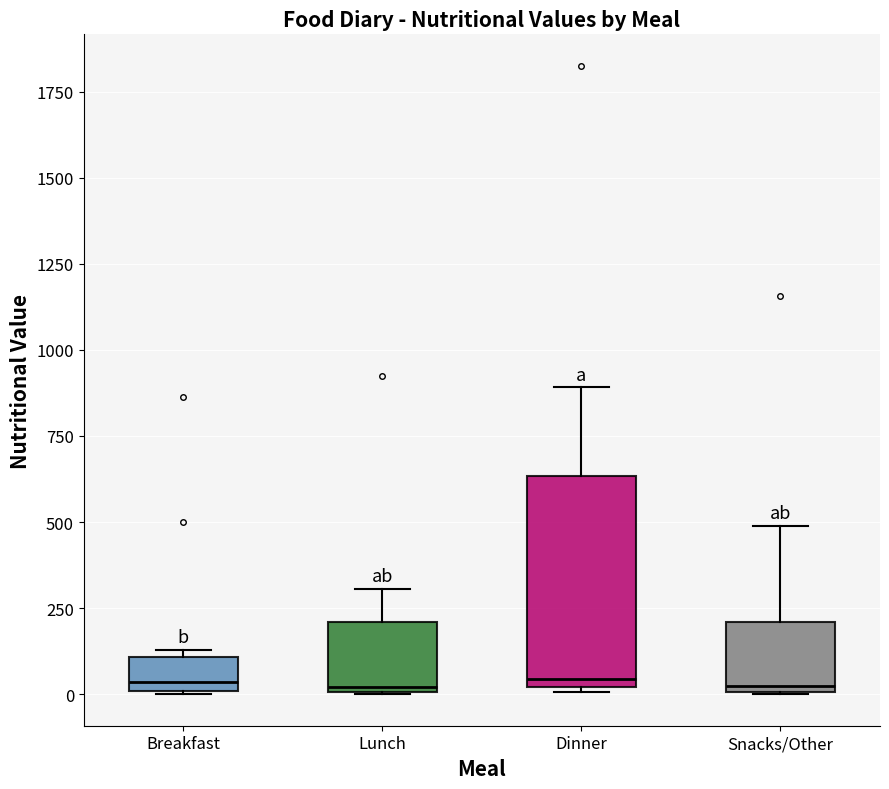

Comparing the boxes themselves (not the whiskers), which one is the tallest?

Dinner